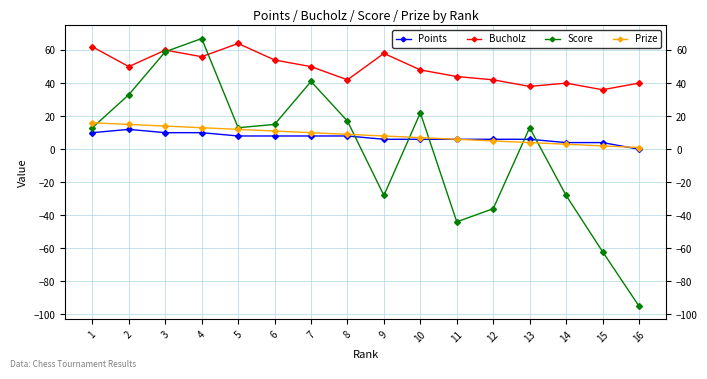

Reading left to right, transcribe all the data shown in this chart.

Points: 1=10	2=12	3=10	4=10	5=8	6=8	7=8	8=8	9=6	10=6	11=6	12=6	13=6	14=4	15=4	16=0
Bucholz: 1=62	2=50	3=60	4=56	5=64	6=54	7=50	8=42	9=58	10=48	11=44	12=42	13=38	14=40	15=36	16=40
Score: 1=13	2=33	3=59	4=67	5=13	6=15	7=41	8=17	9=-28	10=22	11=-44	12=-36	13=13	14=-28	15=-62	16=-95
Prize: 1=16	2=15	3=14	4=13	5=12	6=11	7=10	8=9	9=8	10=7	11=6	12=5	13=4	14=3	15=2	16=1